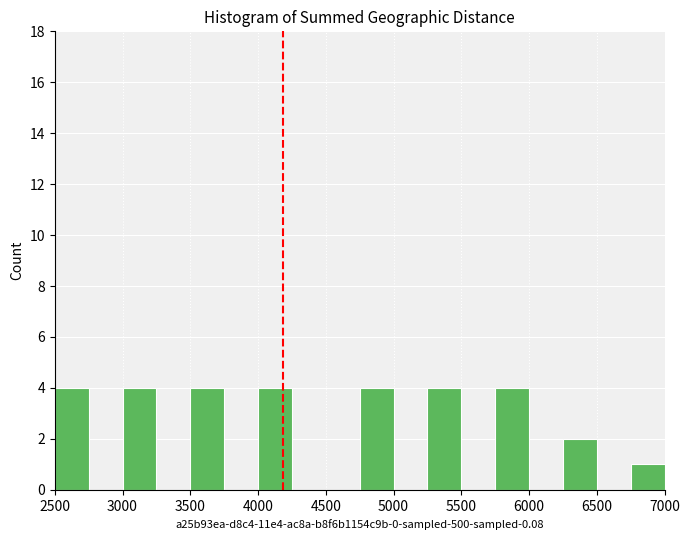

What is the height of the bar covering 5250 to 5500 on the x-axis? The values are not printed on the chart, so give them approximately, as read against the axis.

4